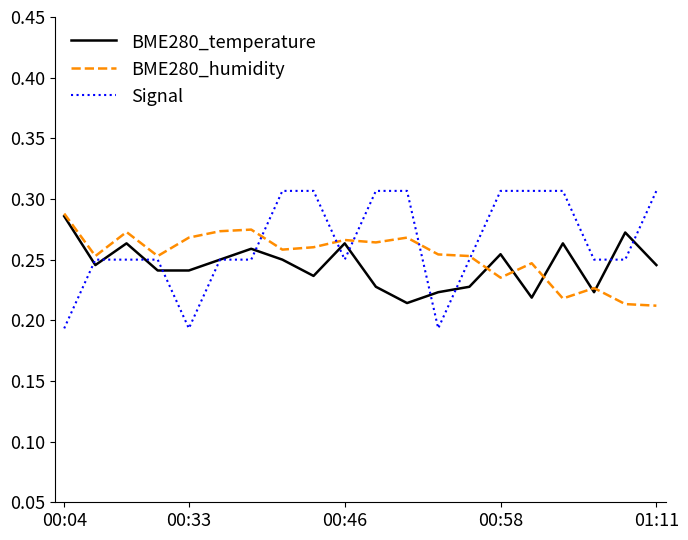

Which series has the widest spread of values?

Signal